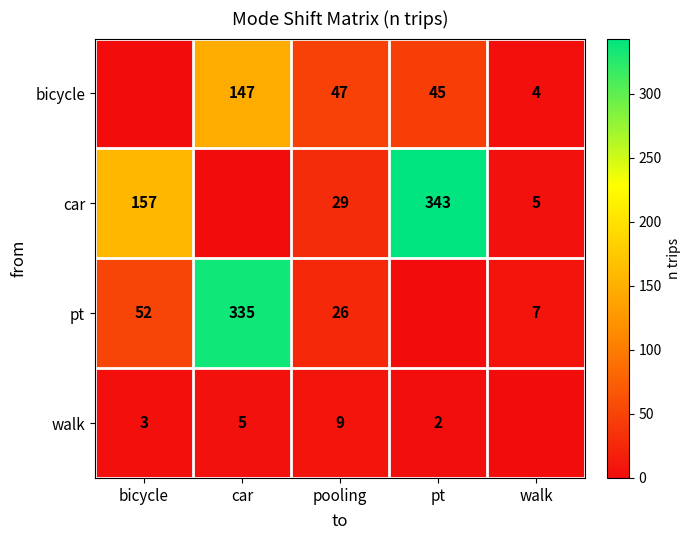

Count the number of data series in this chart.

4